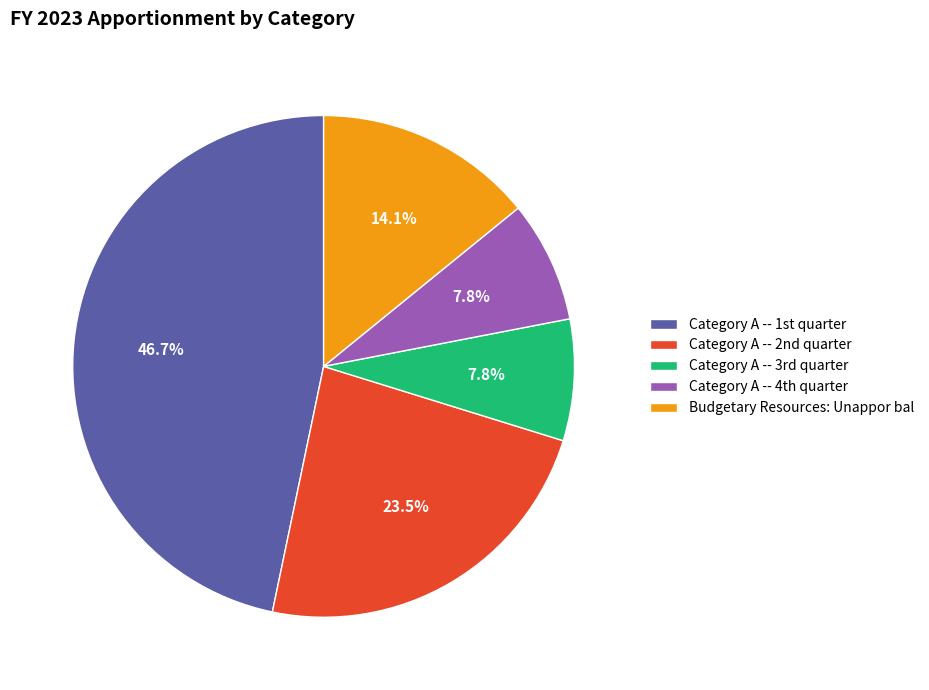

How many segments does this pie chart have?

5